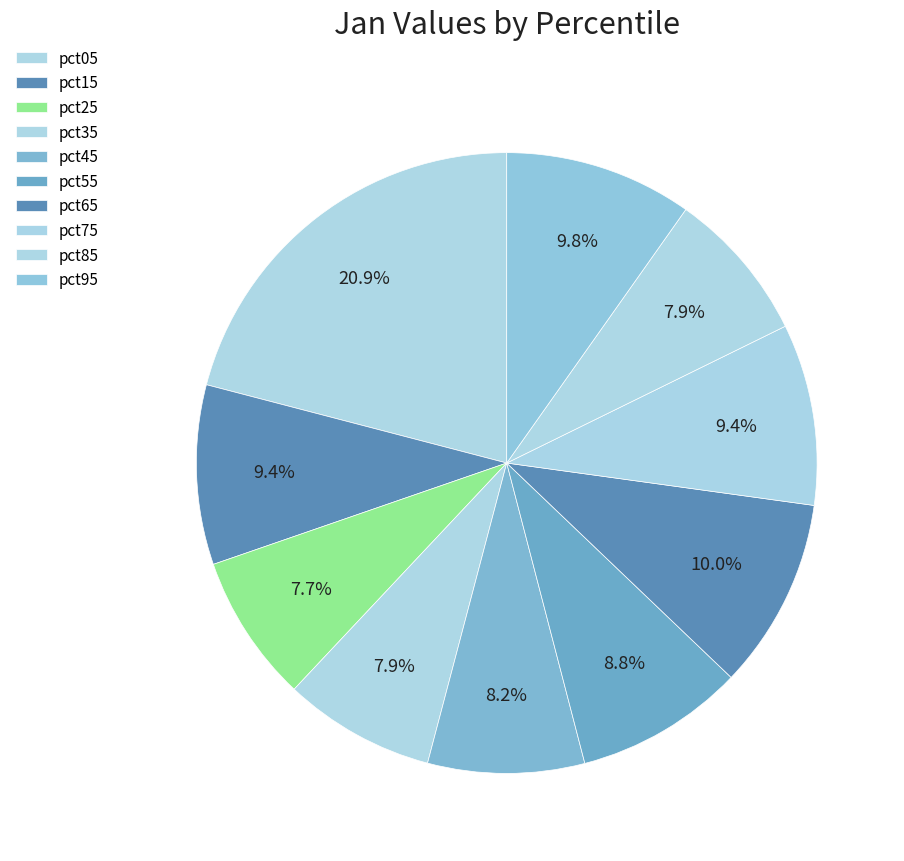

Which slice is the largest?

pct05